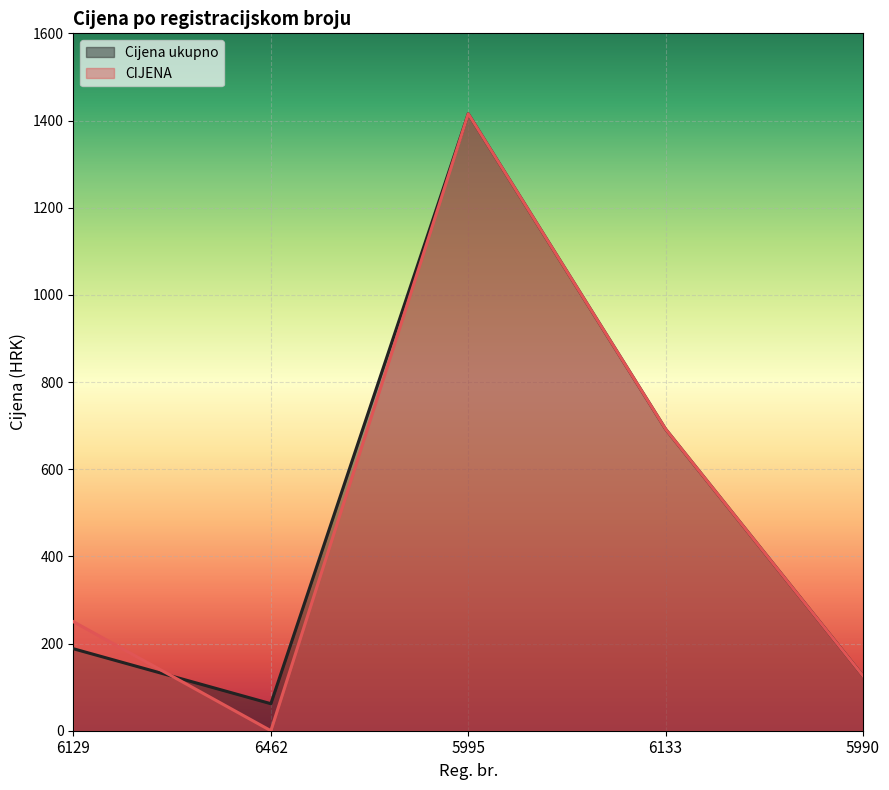

What is the sum of the Cijena ukupno values at 5990 and 5995?

1541.2